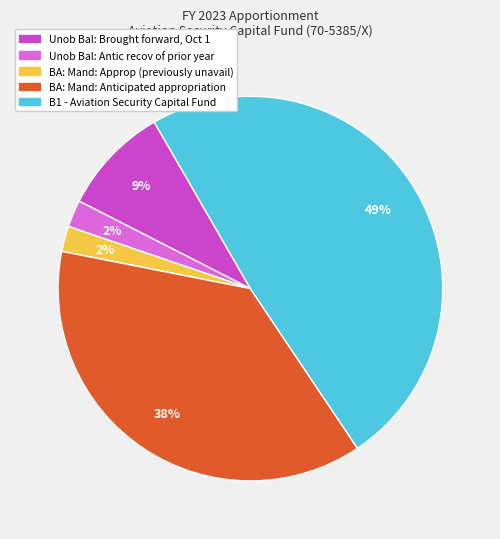

To the nearest percent, what portion does B1 - Aviation Security Capital Fund represent?

49%